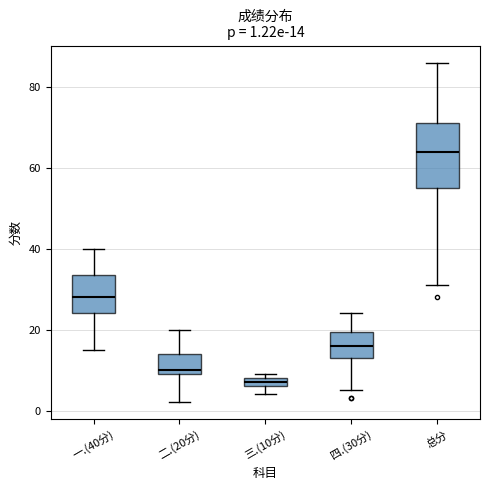

Which box has the highest median line?

总分